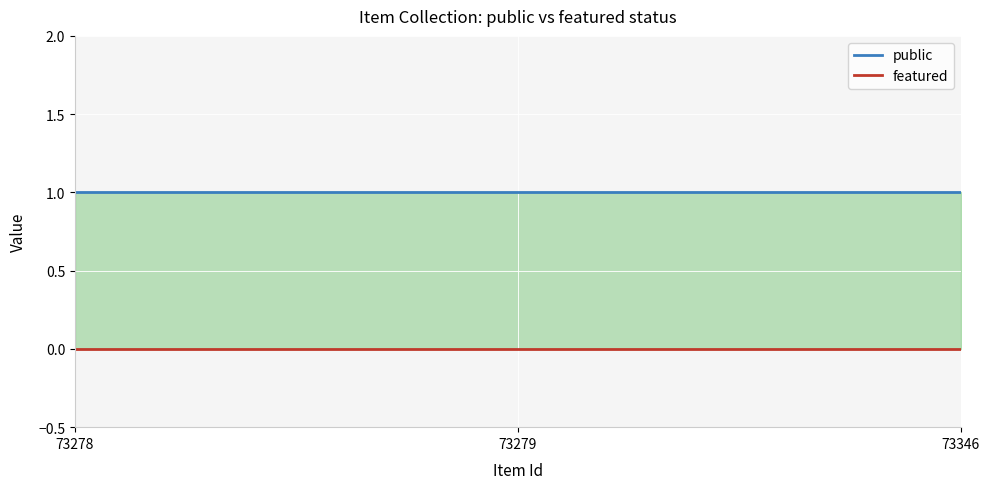

The public series shows 2 at 73279. True or false?

False